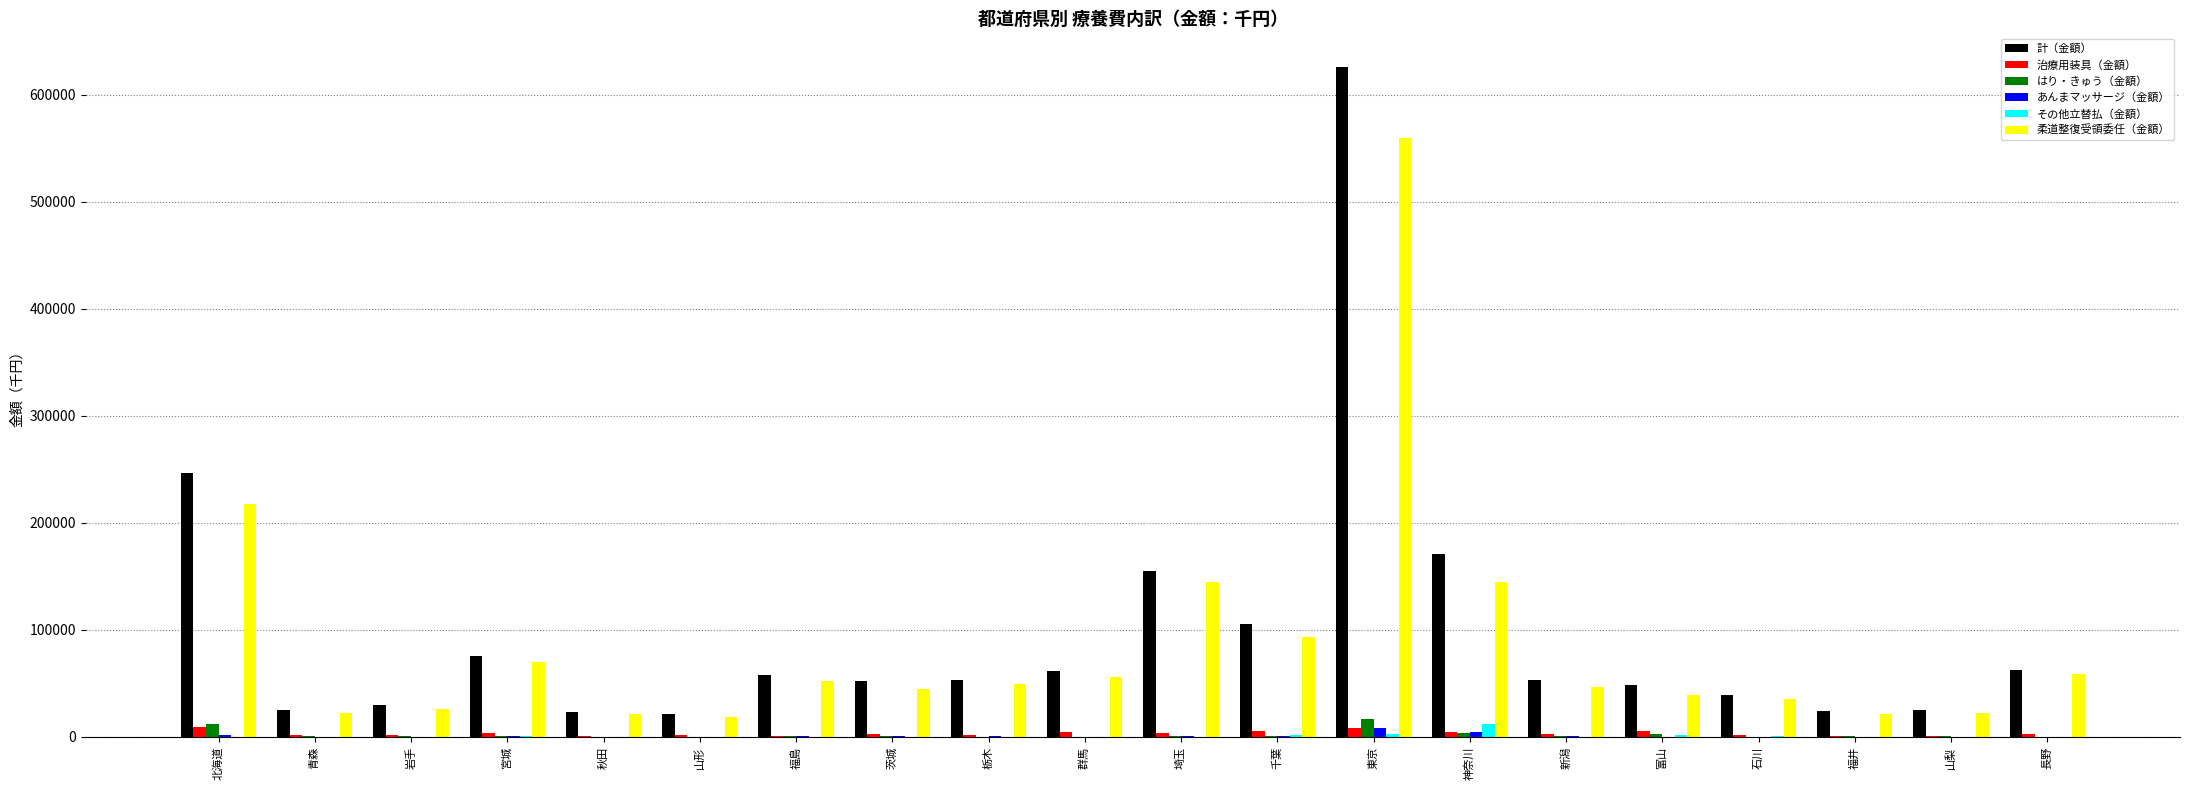

At which category is the sum across all series the highest?

東京